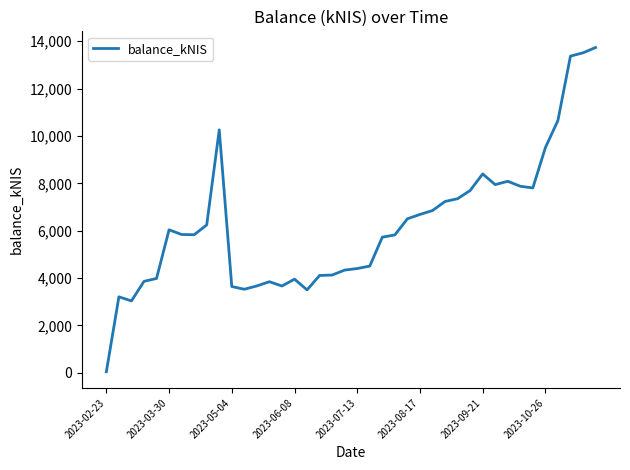

What is the greatest value displayed?

13731.1